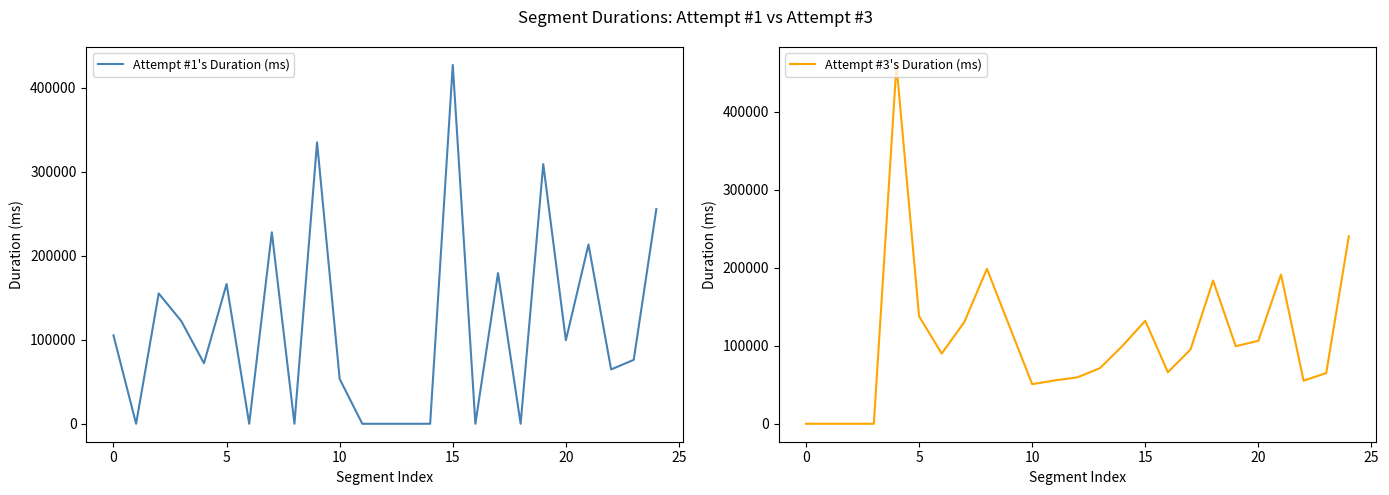

The Attempt #3's Duration (ms) series shows 59520 at 12. True or false?

True